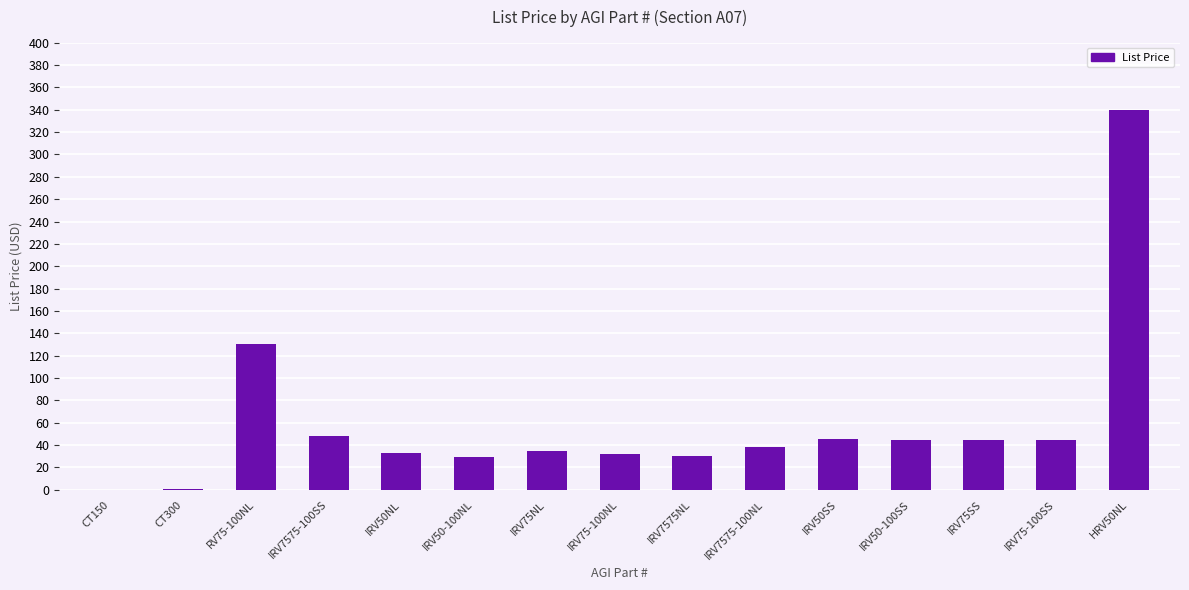

Is it true that the value at IRV50NL is 53.6?

False